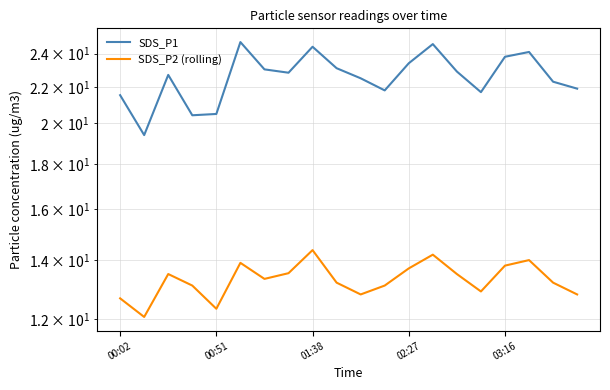

In SDS_P2 (rolling), how many points are lower than both neighbors (excluding endpoints)?

5